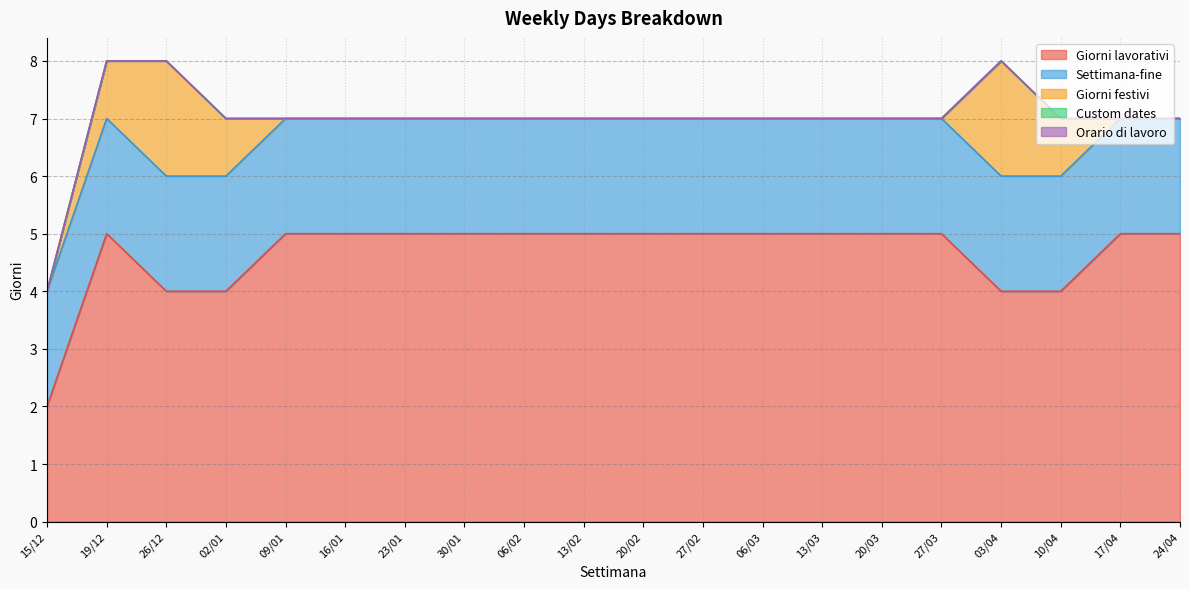

Rank the series by their maximum value, from highest to lowest.

Giorni lavorativi, Settimana-fine, Giorni festivi, Custom dates, Orario di lavoro